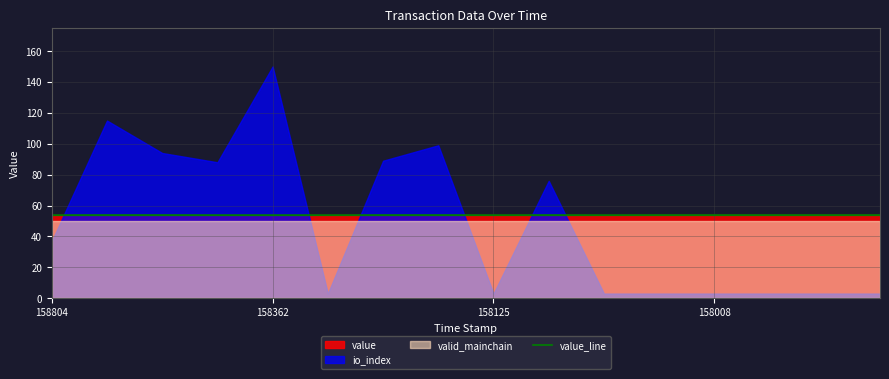

What is the maximum value for value_line?

53.8